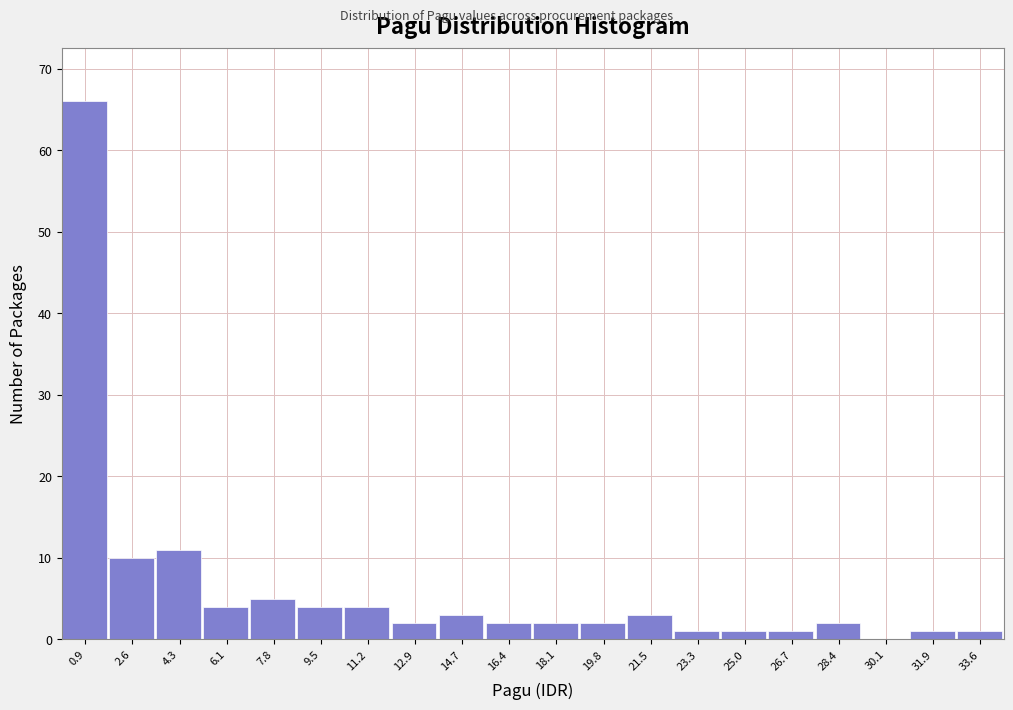

Reading left to right, list every bar in this chart as the range it spans on the x-axis followed by its height. Neither the bar edges nor the heights are printed on the chart, so give them approximately, as read against the axes.

0.0 to 1.8: 66
1.8 to 3.4: 10
3.4 to 5.2: 11
5.2 to 7.0: 4
7.0 to 8.6: 5
8.6 to 10.4: 4
10.4 to 12.0: 4
12.0 to 13.8: 2
13.8 to 15.6: 3
15.6 to 17.2: 2
17.2 to 19.0: 2
19.0 to 20.6: 2
20.6 to 22.4: 3
22.4 to 24.2: 1
24.2 to 25.8: 1
25.8 to 27.6: 1
27.6 to 29.2: 2
29.2 to 31.0: 0
31.0 to 32.8: 1
32.8 to 34.4: 1